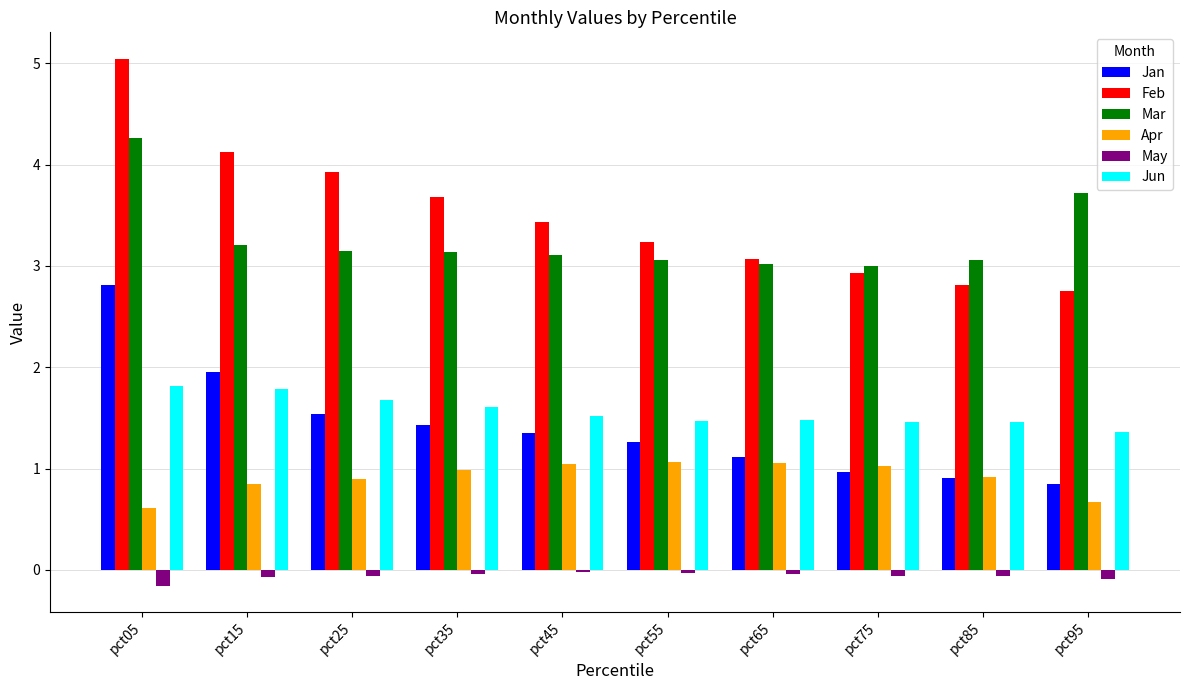

What is the difference between the second highest and second lowest values in the May series?

0.1